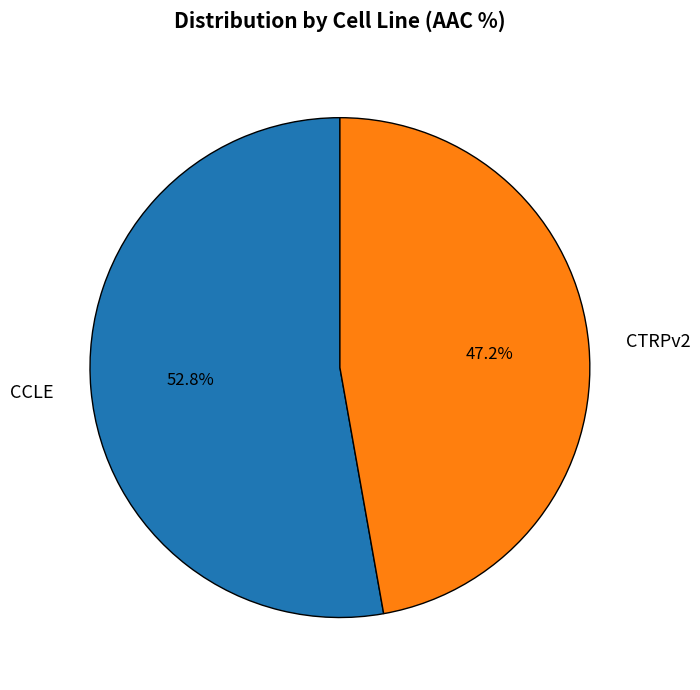

Is the sum of CCLE and CTRPv2 greater than half?

Yes